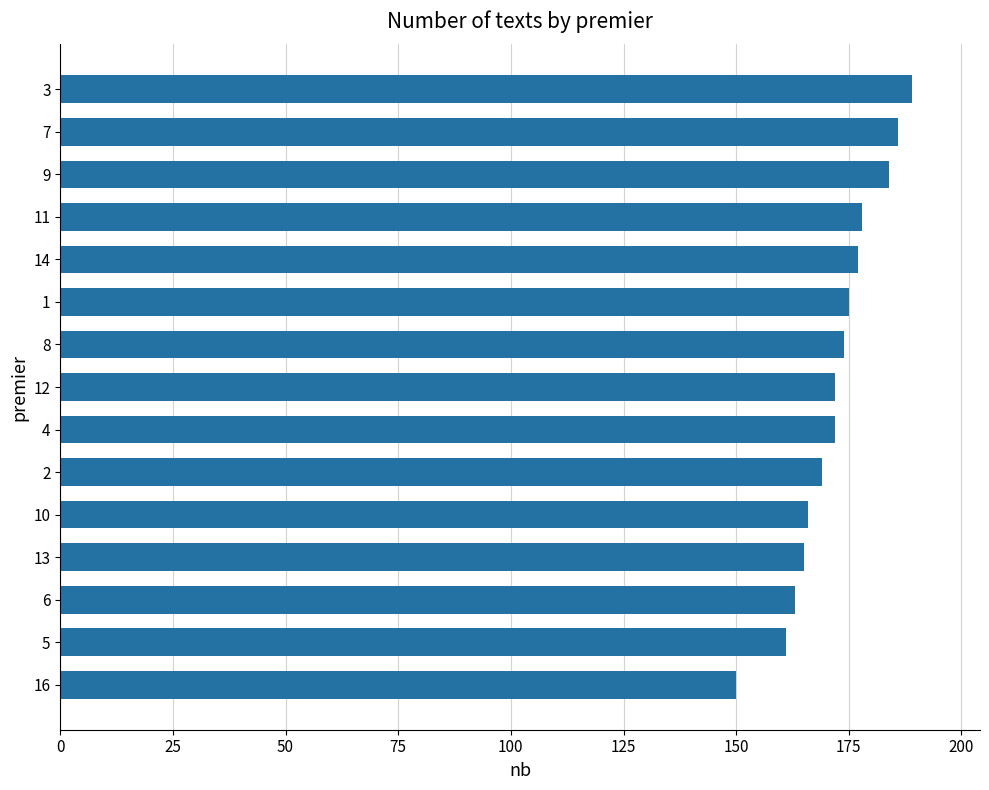

Is it true that the value at 6 is 163?

True